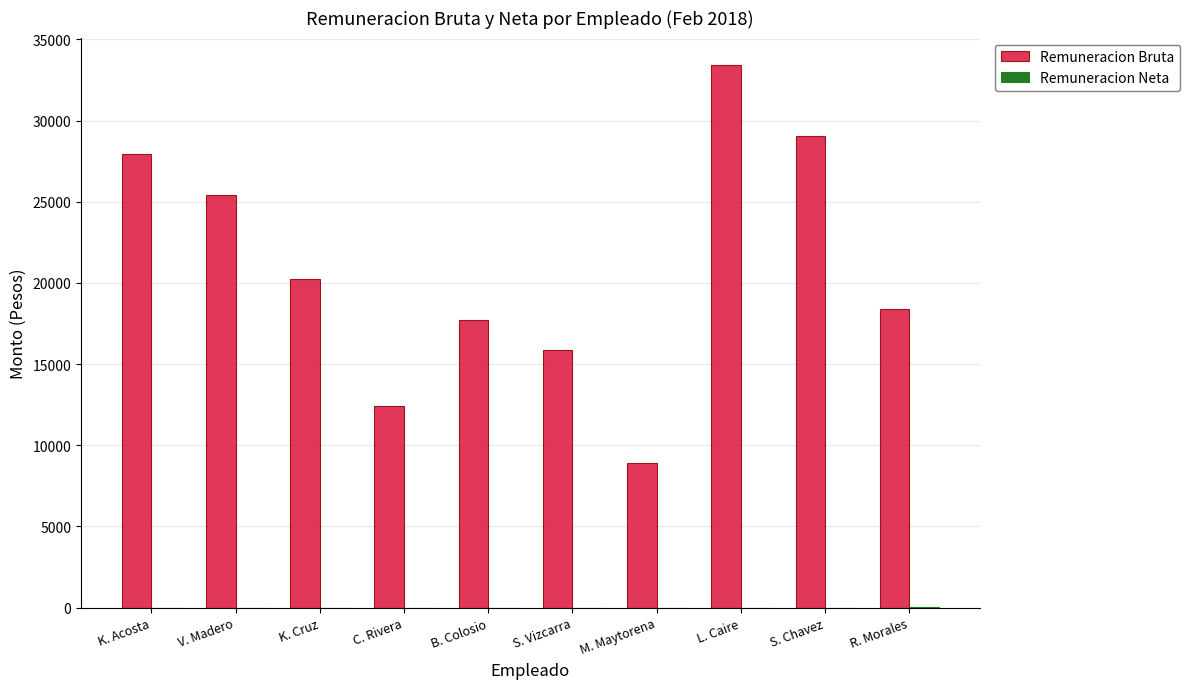

What is the maximum value for Remuneracion Bruta?

33441.4